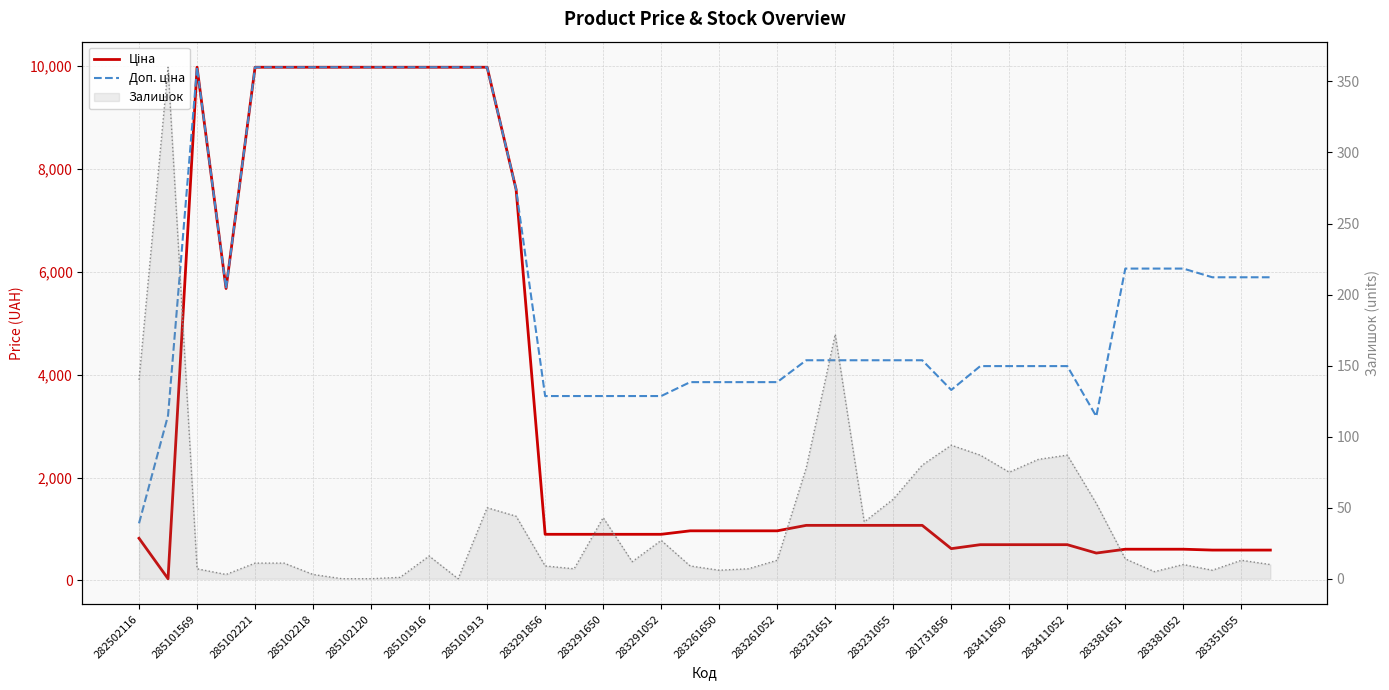

True or false: Залишок (line) and Ціна cross at least once.

True